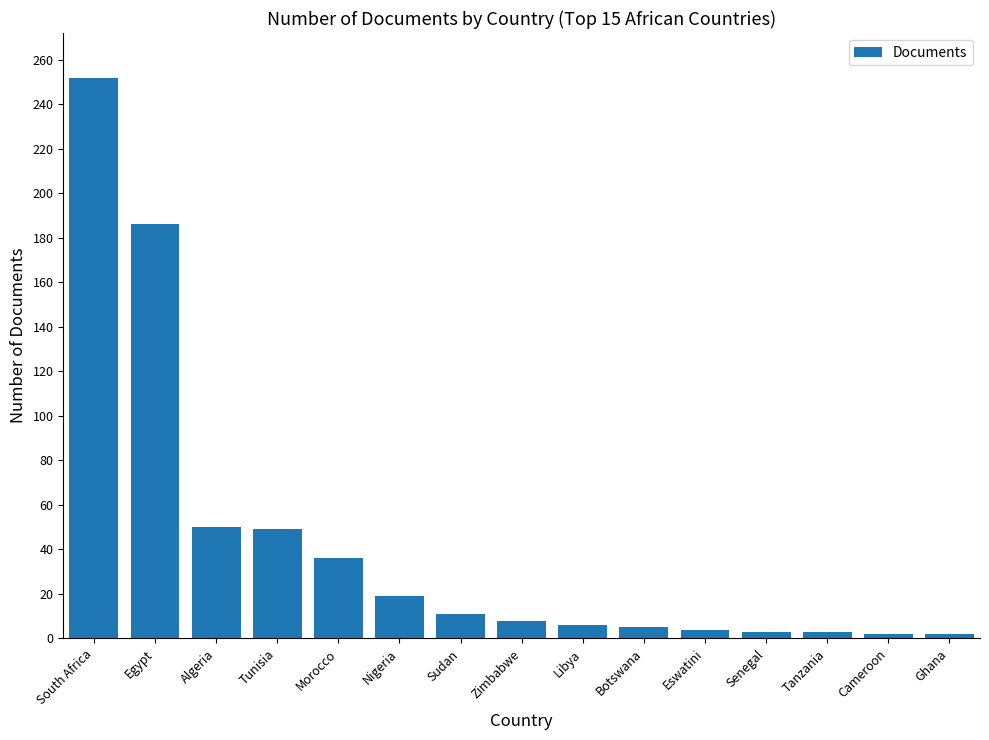

What is the label of the 10th bar from the right?

Nigeria